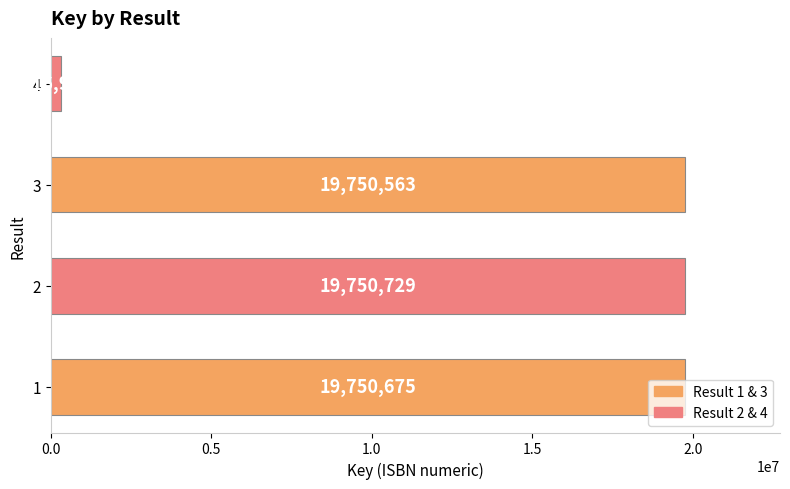

Read the value at 3, to the nearest 50.

19750550